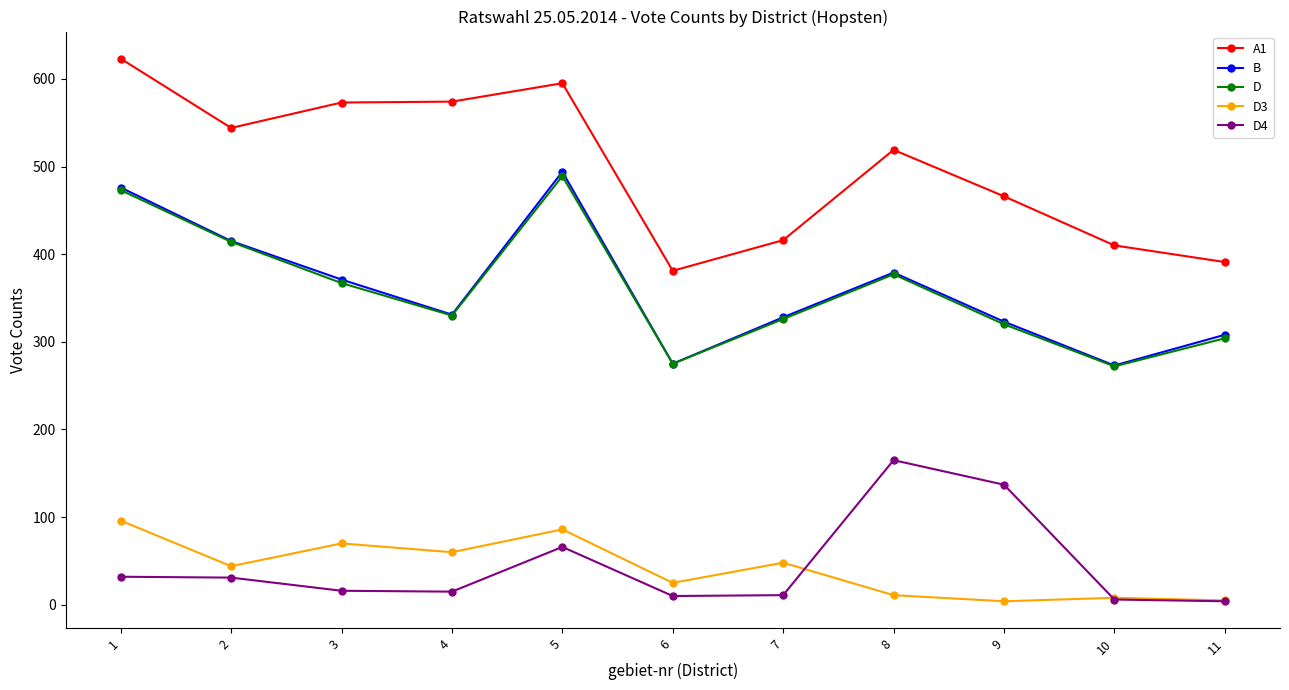

How many interior local valleys does the D series have?

3